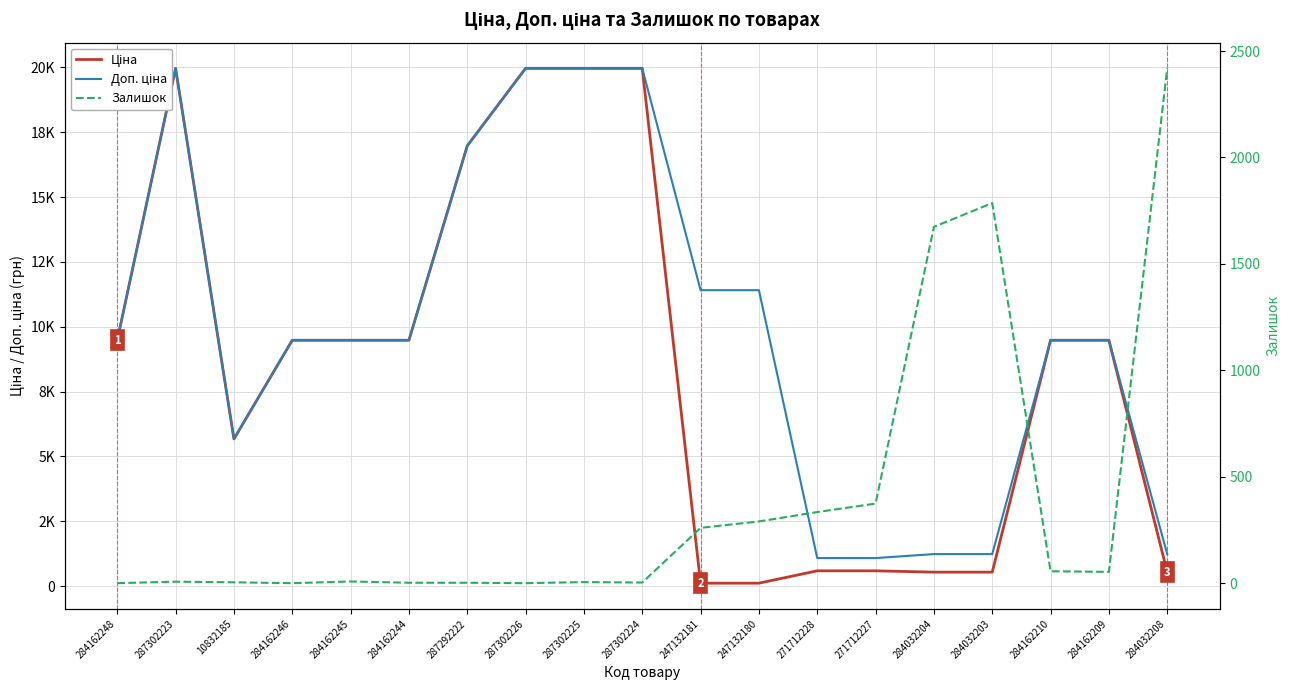

How many lines are shown in the chart?

3